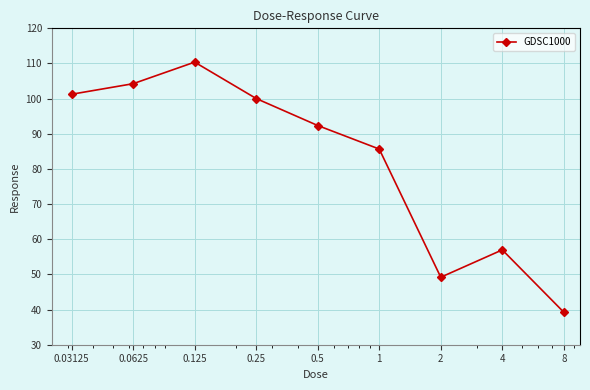

What is the smallest value displayed?

39.2